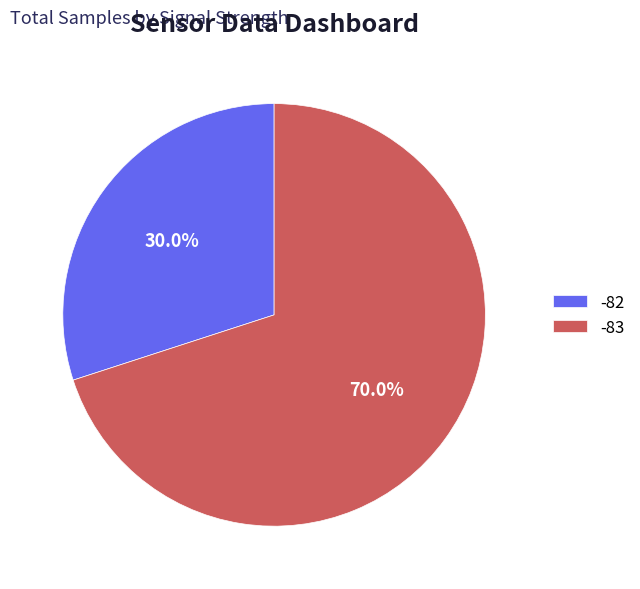

Do -83 and -82 together represent more than half of the pie?

Yes